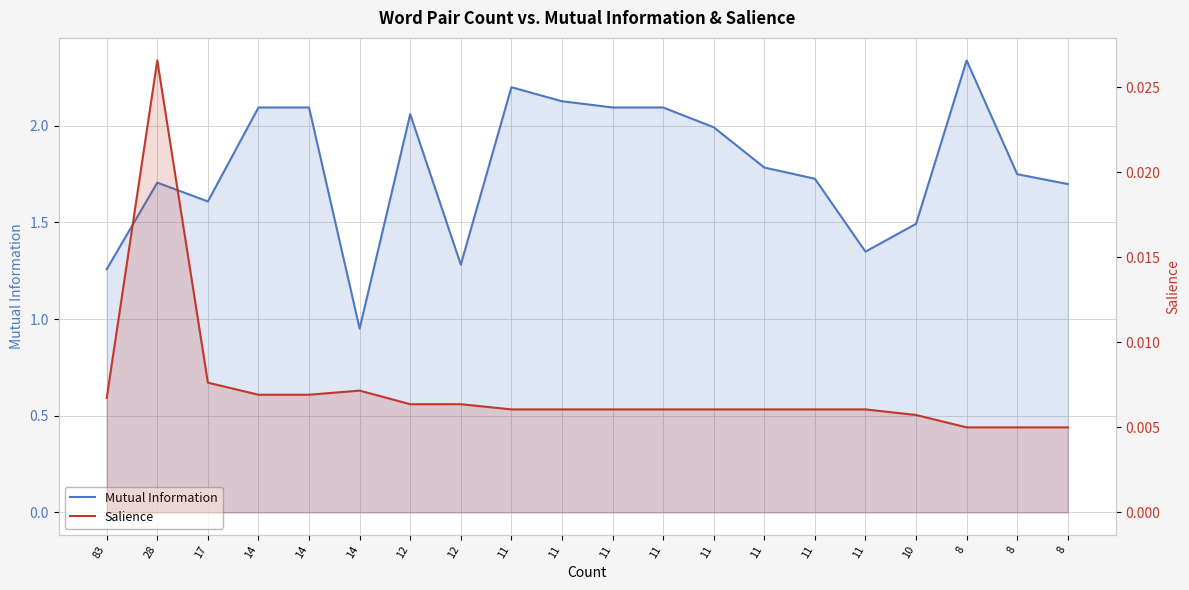

True or false: Salience and Mutual Information intersect in this chart.

False